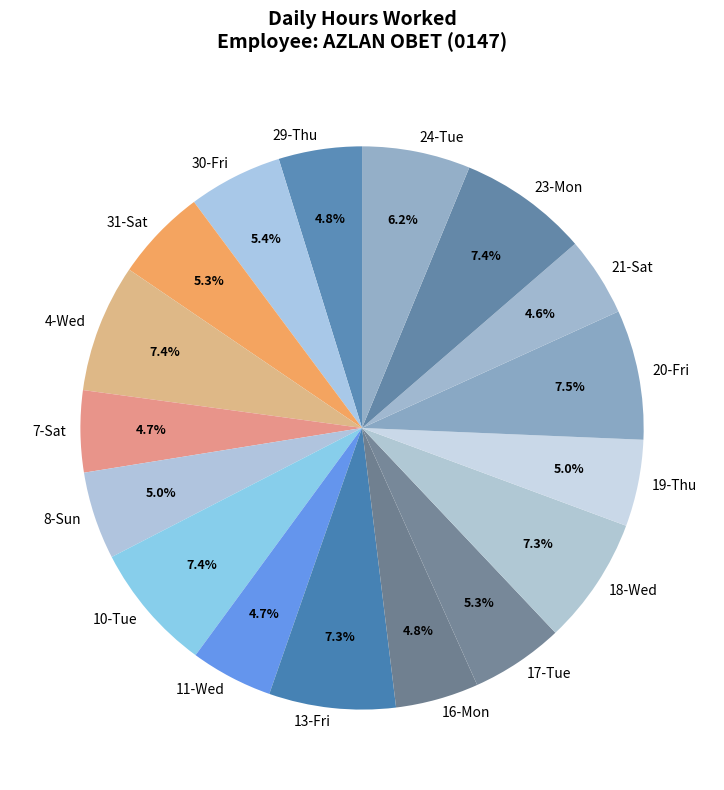

What is the ratio of the value at 20-Fri to the value at 19-Thu?

1.5